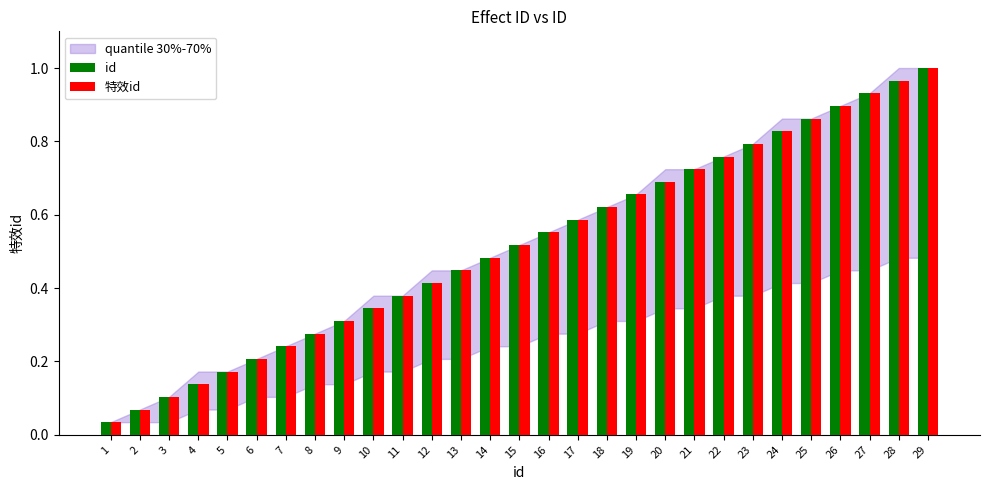

Which category has the lowest value in the id series?

1